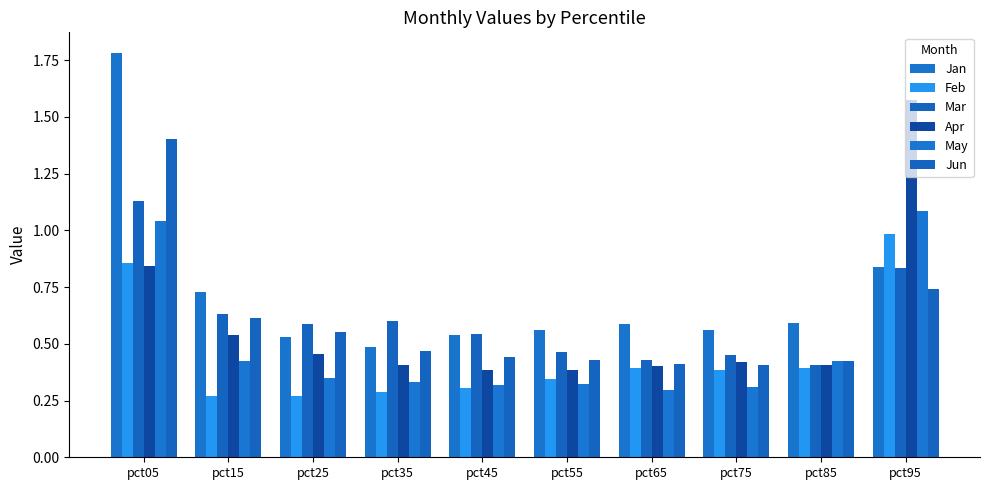

How many categories are shown in the chart?

10